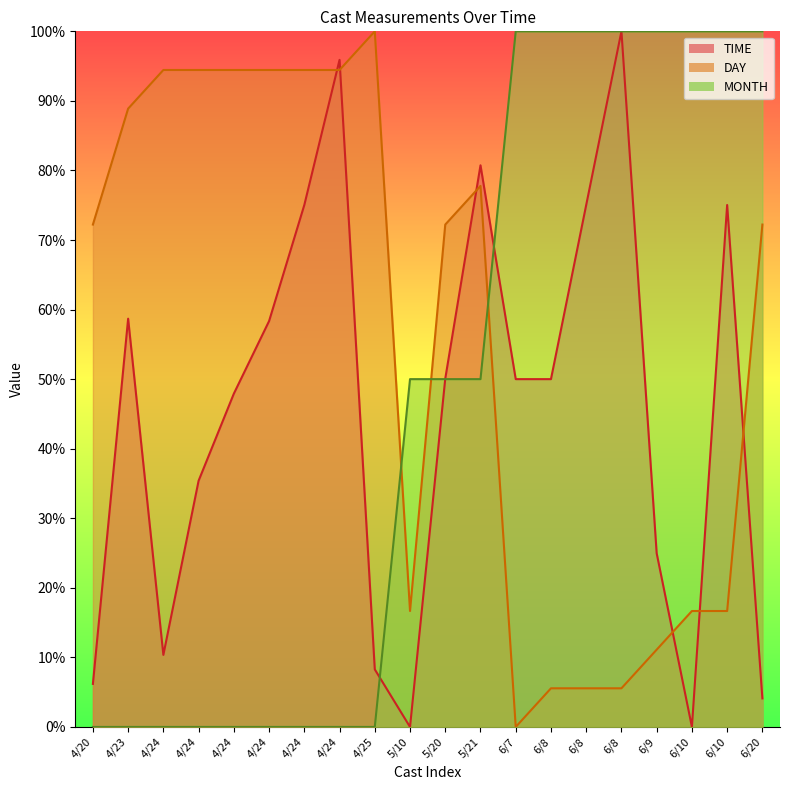

What is the label of the 16th point from the left?

6/8